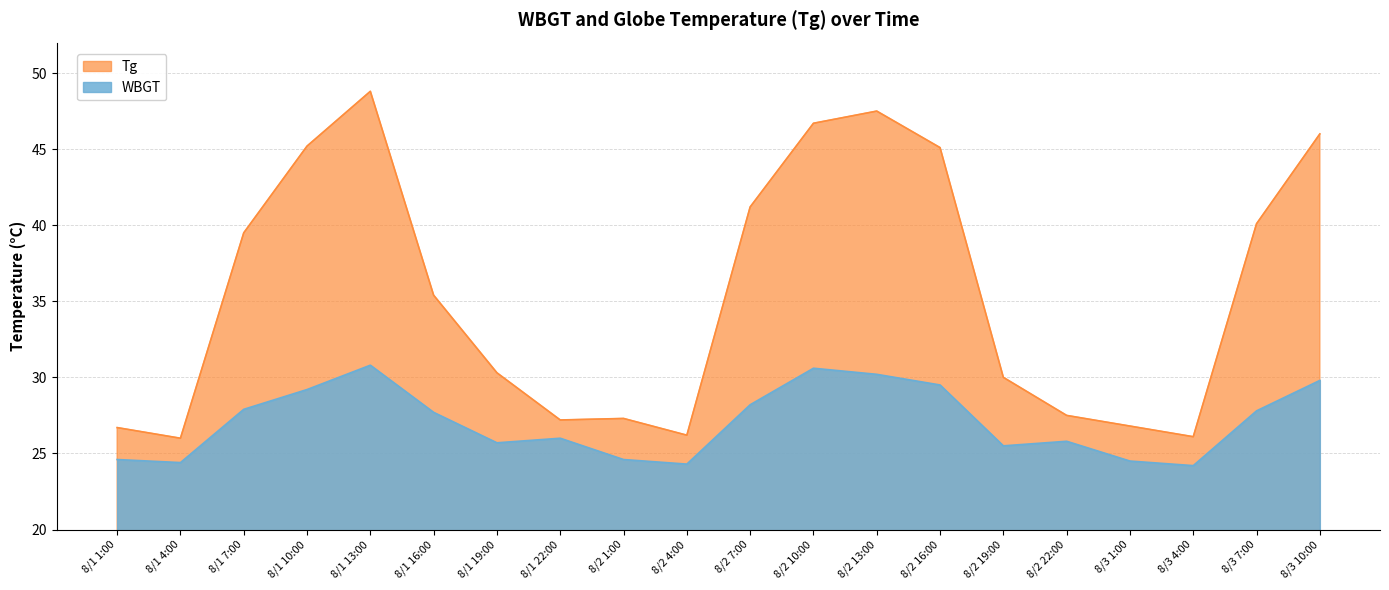

Which series has the largest total across all categories?

Tg